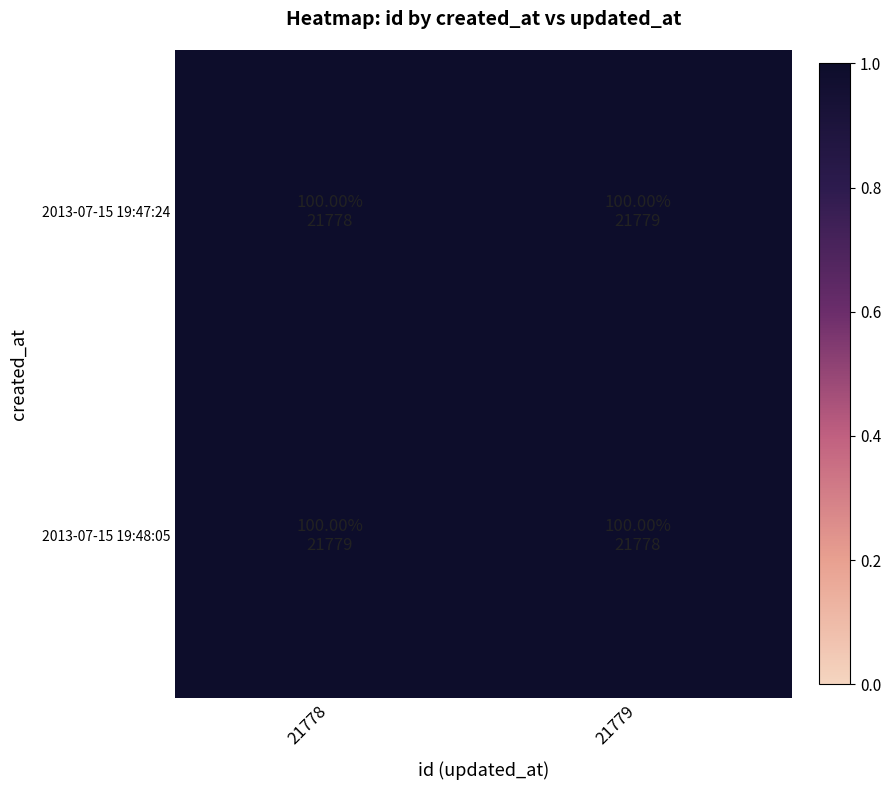

At how many categories does at least one series exceed 0?

2